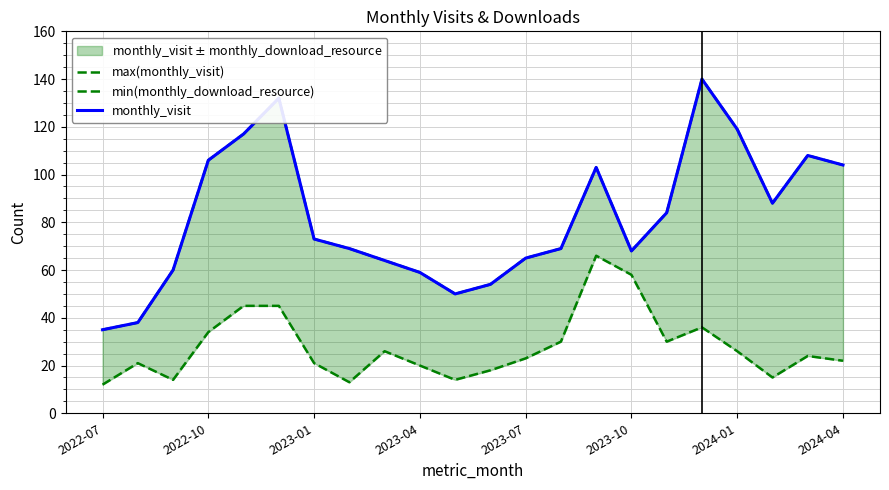

How many series are shown in this chart?

3